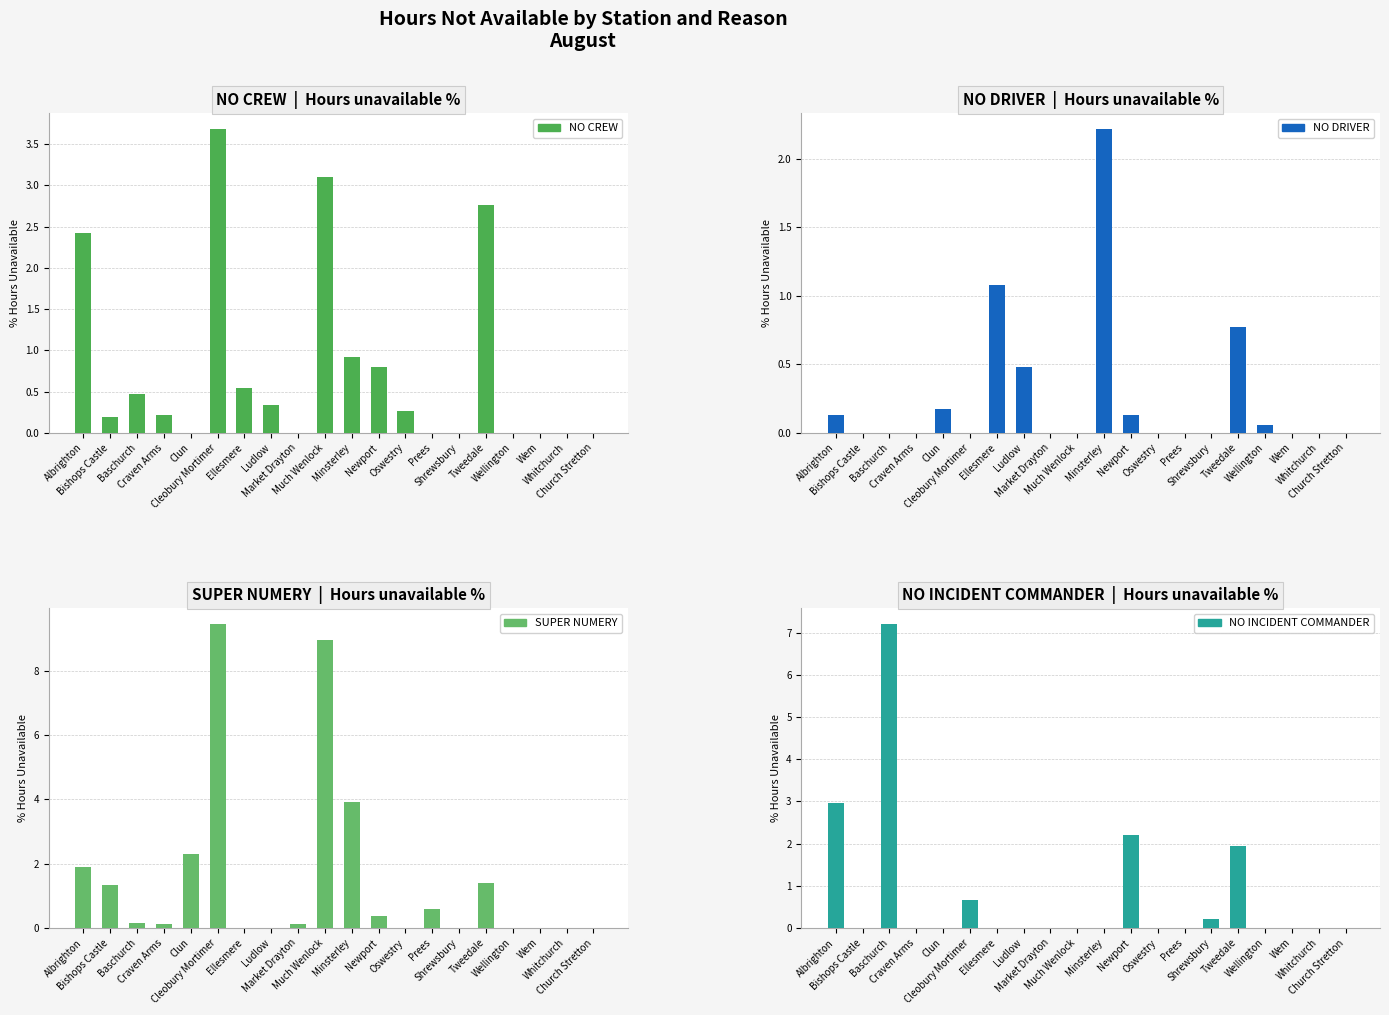

Which series changed the most between Albrighton and Ellesmere?

NO INCIDENT COMMANDER